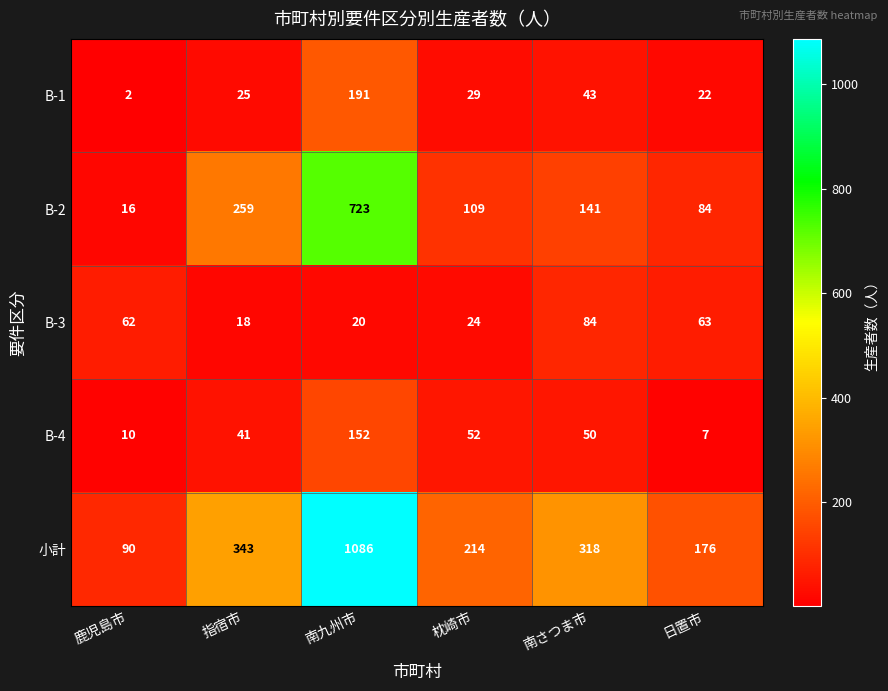

Reading left to right, transcribe all the data shown in this chart.

B-1: 2	25	191	29	43	22
B-2: 16	259	723	109	141	84
B-3: 62	18	20	24	84	63
B-4: 10	41	152	52	50	7
小計: 90	343	1086	214	318	176